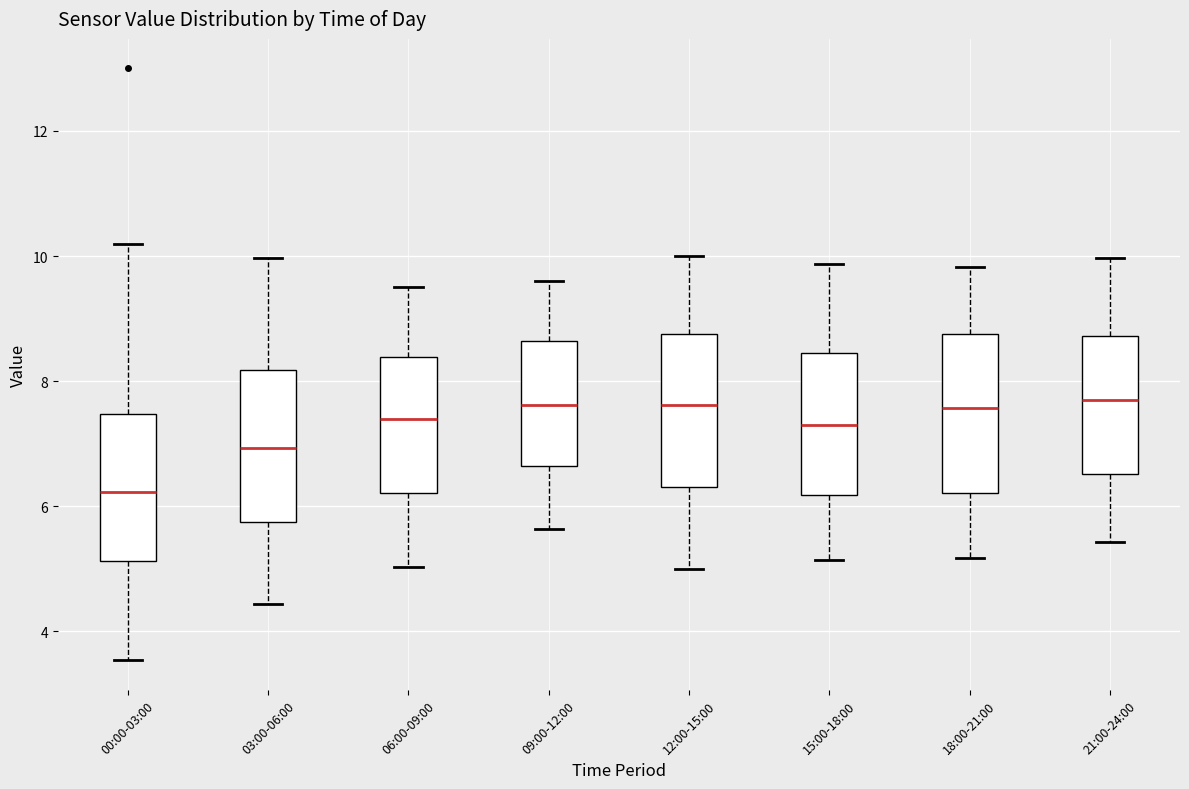

Which box has the lowest median line?

00:00-03:00